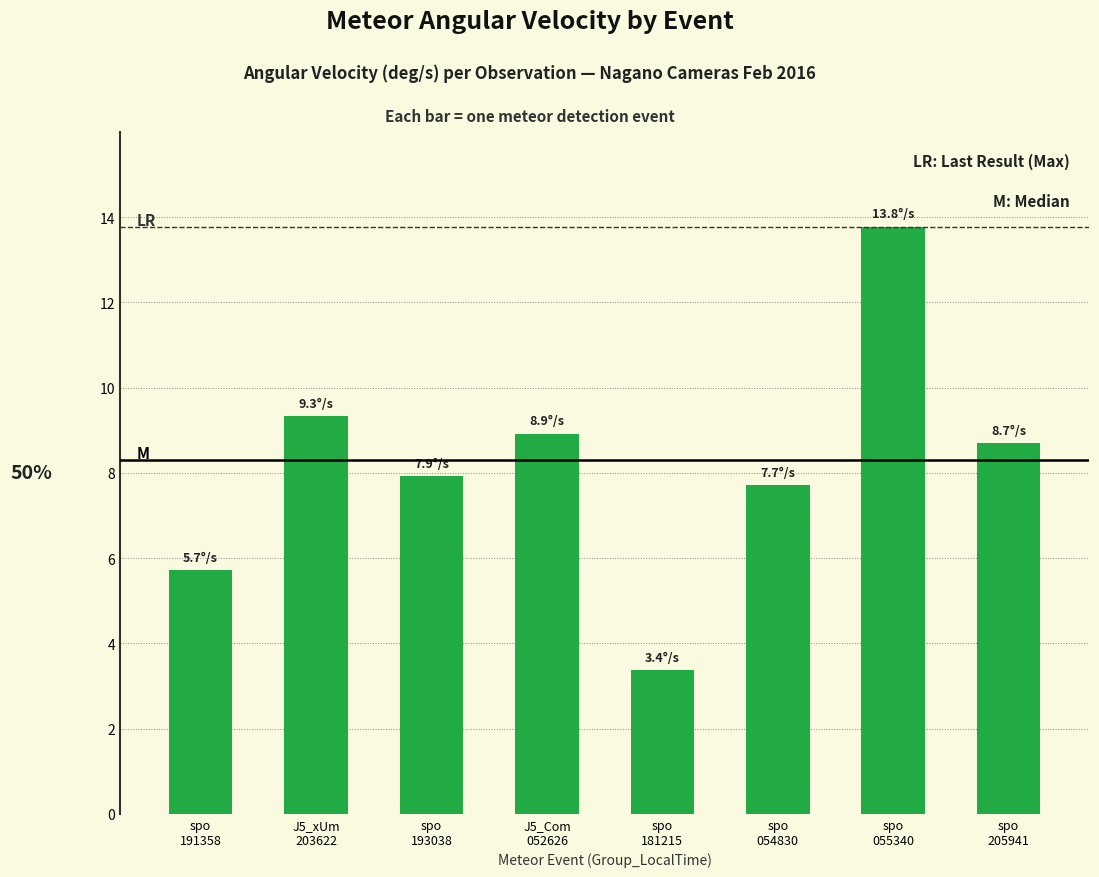

Which label corresponds to the smallest value in the chart?

spo
181215